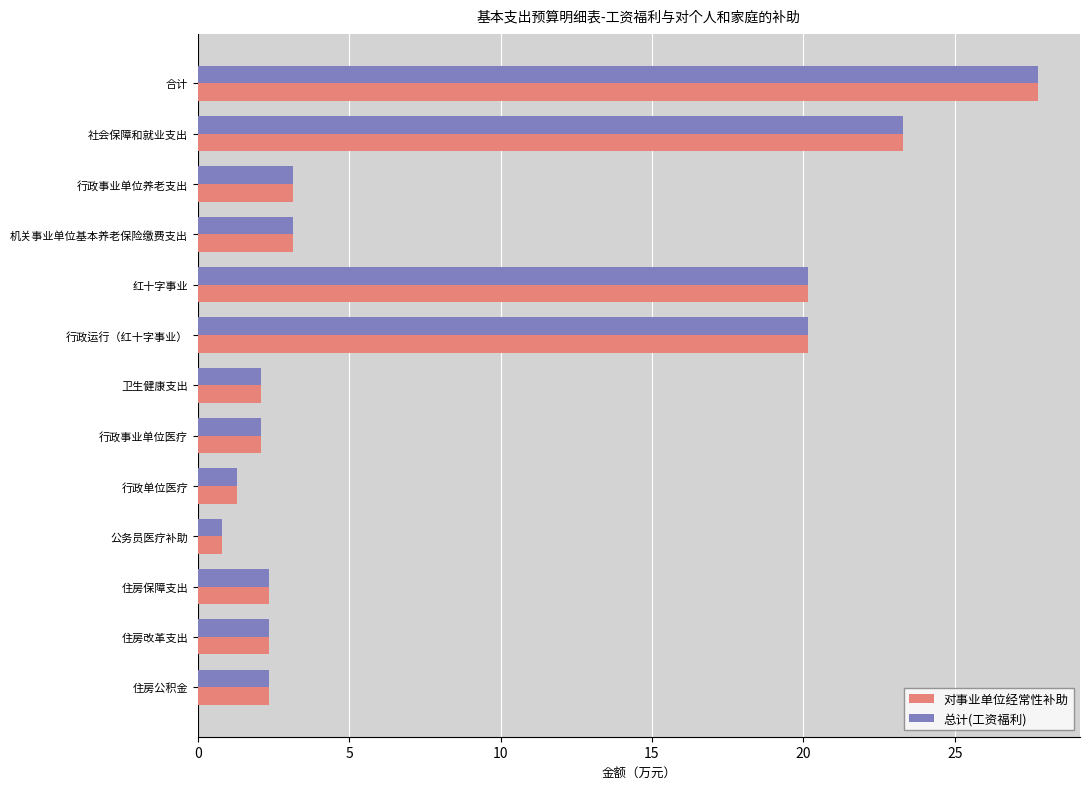

What is the maximum value for 对事业单位经常性补助?

27.8